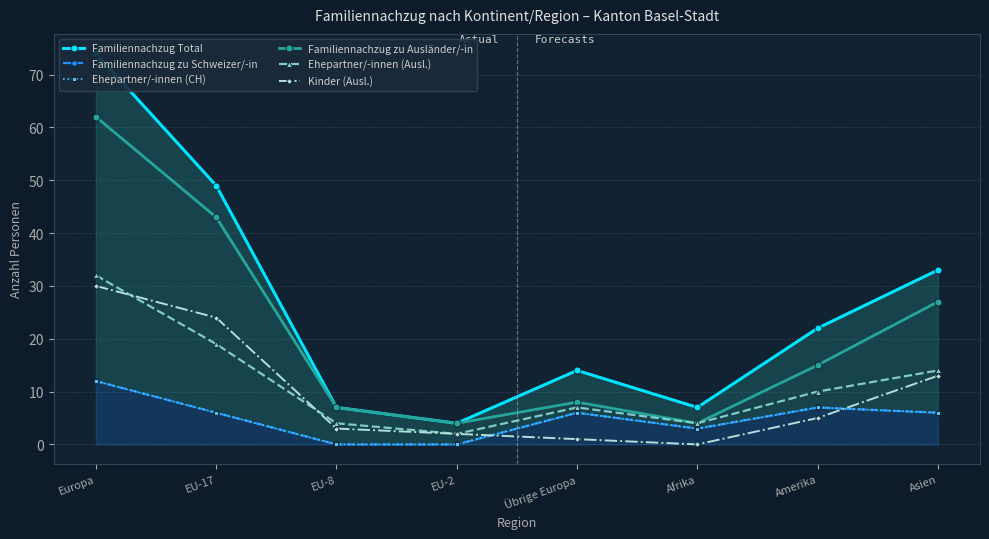

Between EU-2 and Amerika, which series saw the biggest shift?

Familiennachzug Total